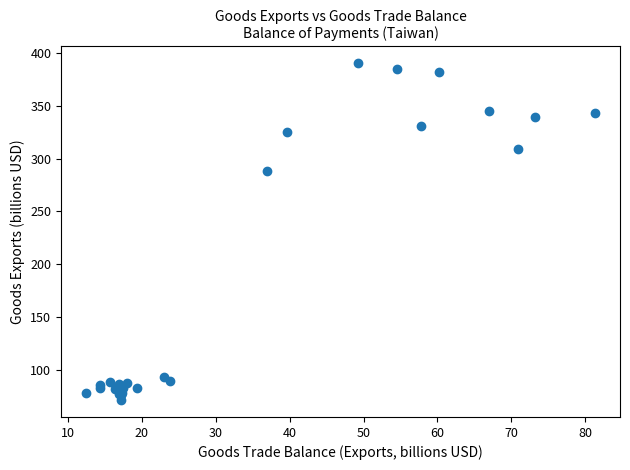

What Y value in the scatter plot is closest to 230?

288.7